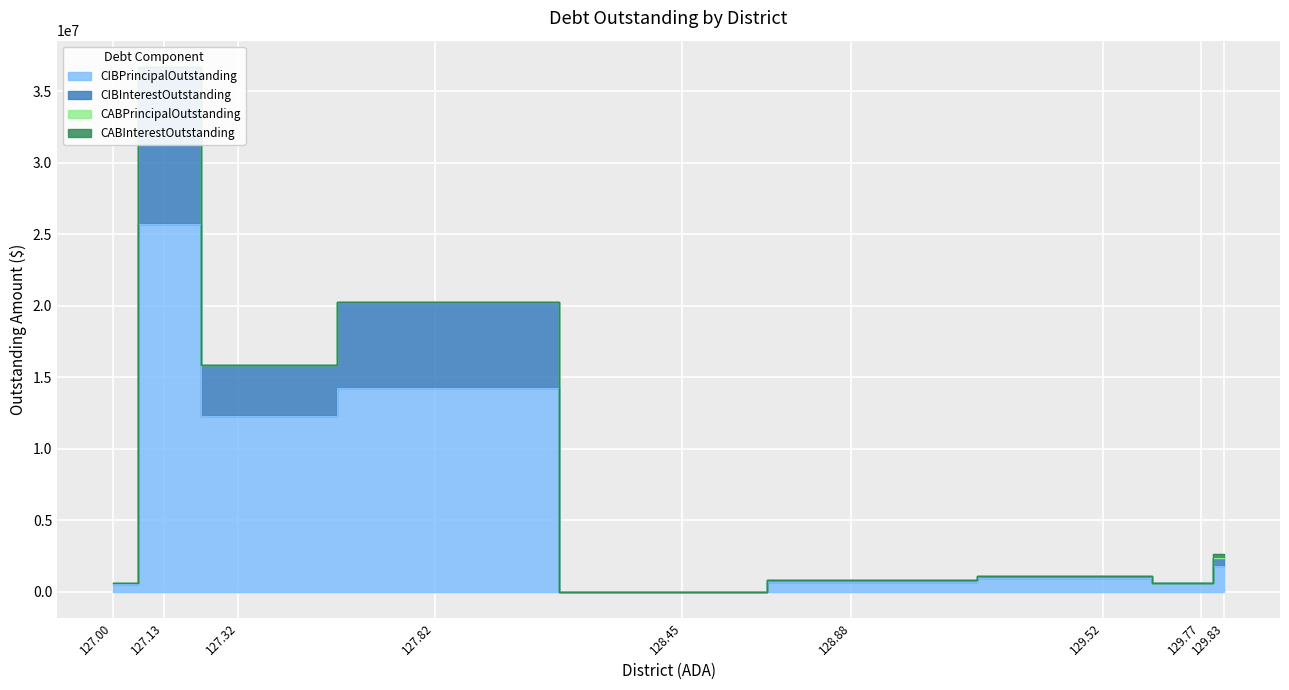

Is it true that CABInterestOutstanding equals 0.0 at Throckmorton Collegiate ISD?

True